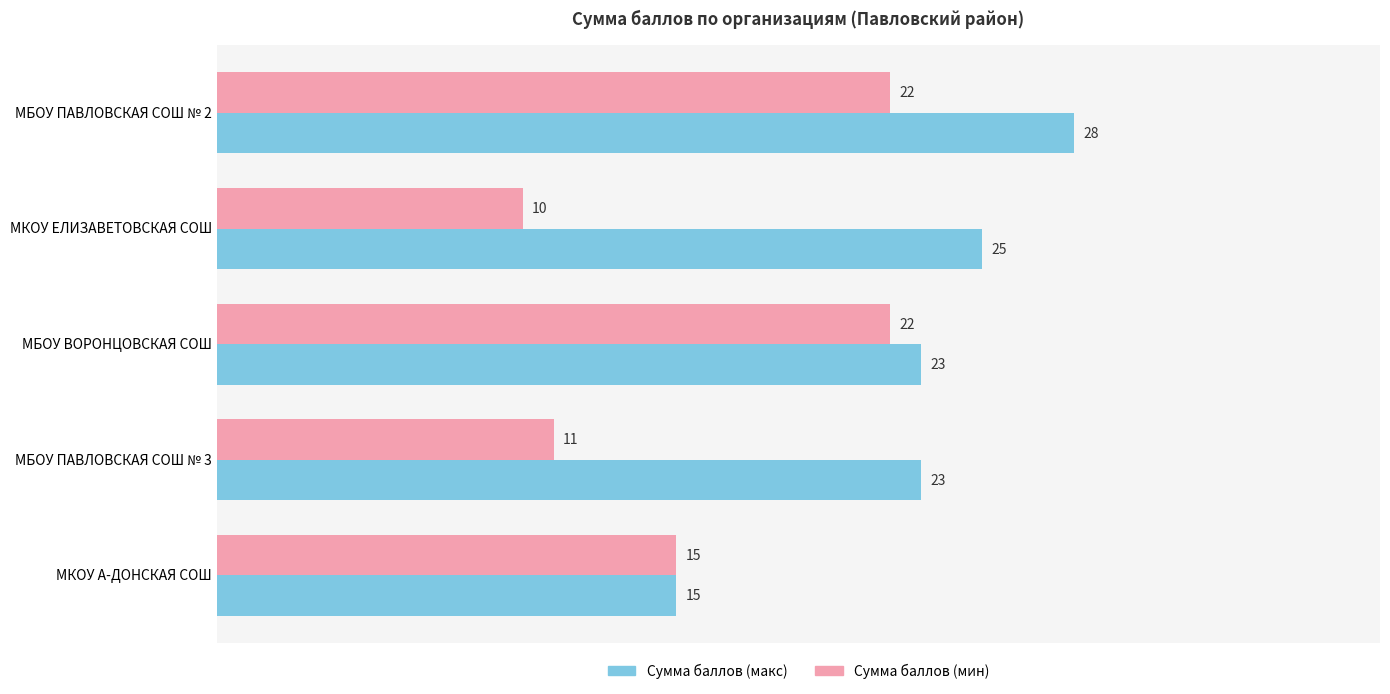

List the series in order of their overall mean, highest first.

Сумма баллов (макс), Сумма баллов (мин)